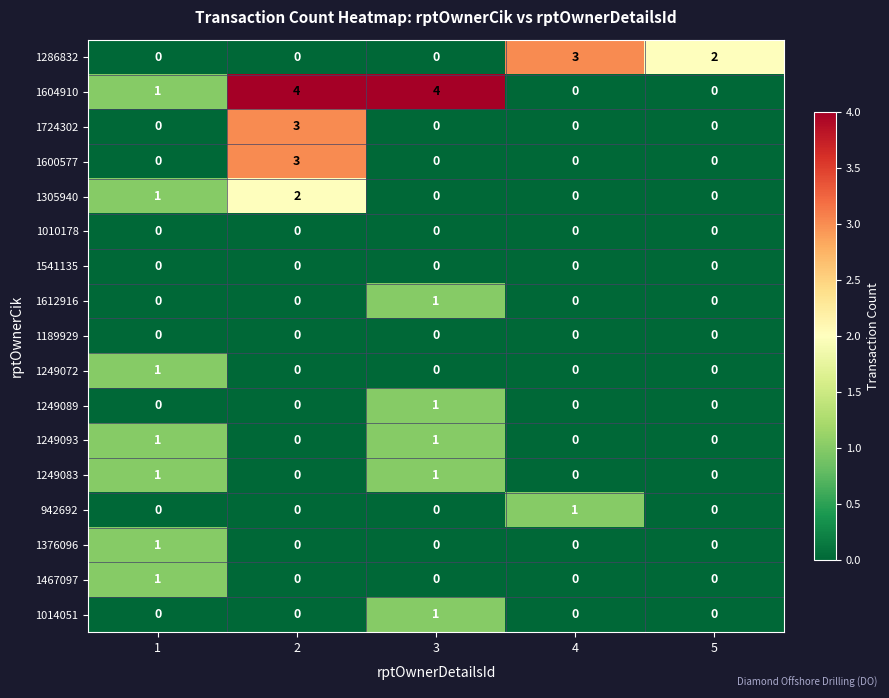

Between 1 and 3, which series saw the biggest shift?

1604910